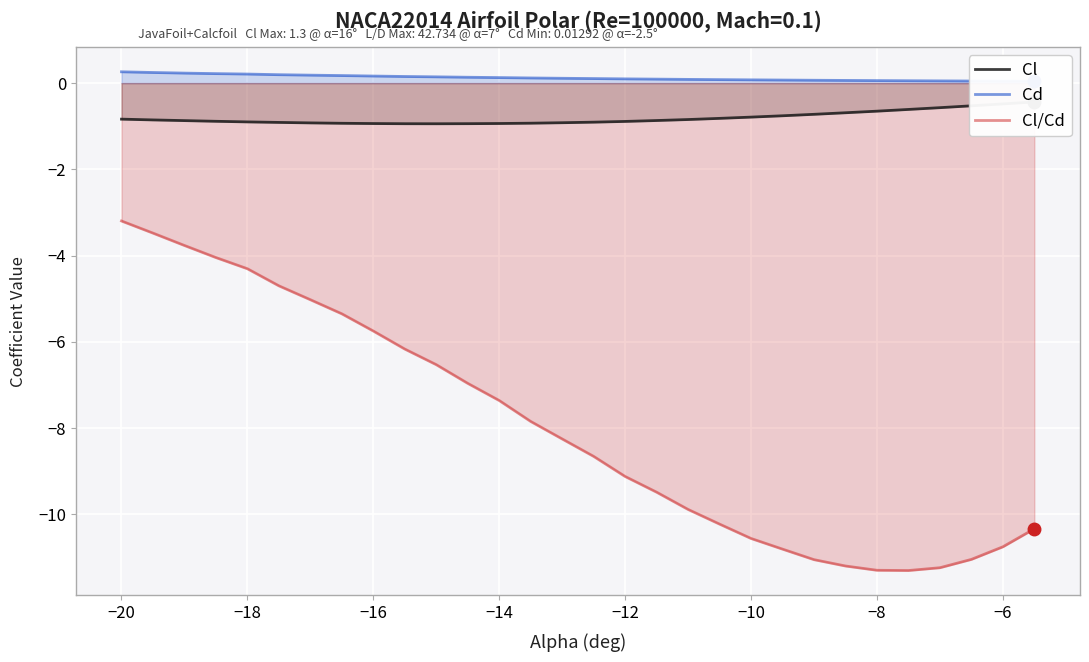

What is the minimum value shown in the chart?

-11.3